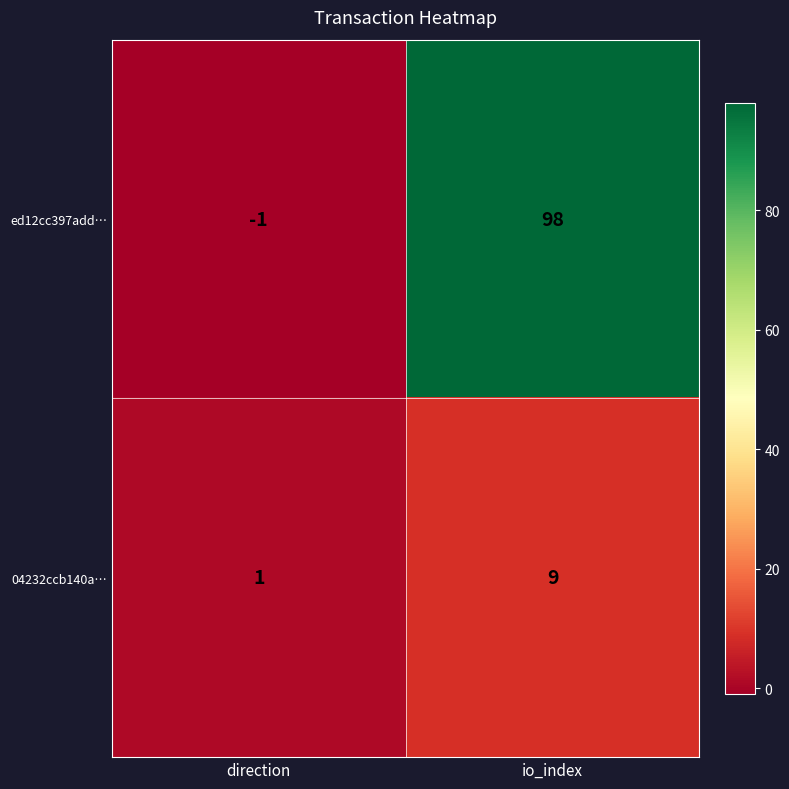

What is the difference between the highest and lowest values at direction?

2